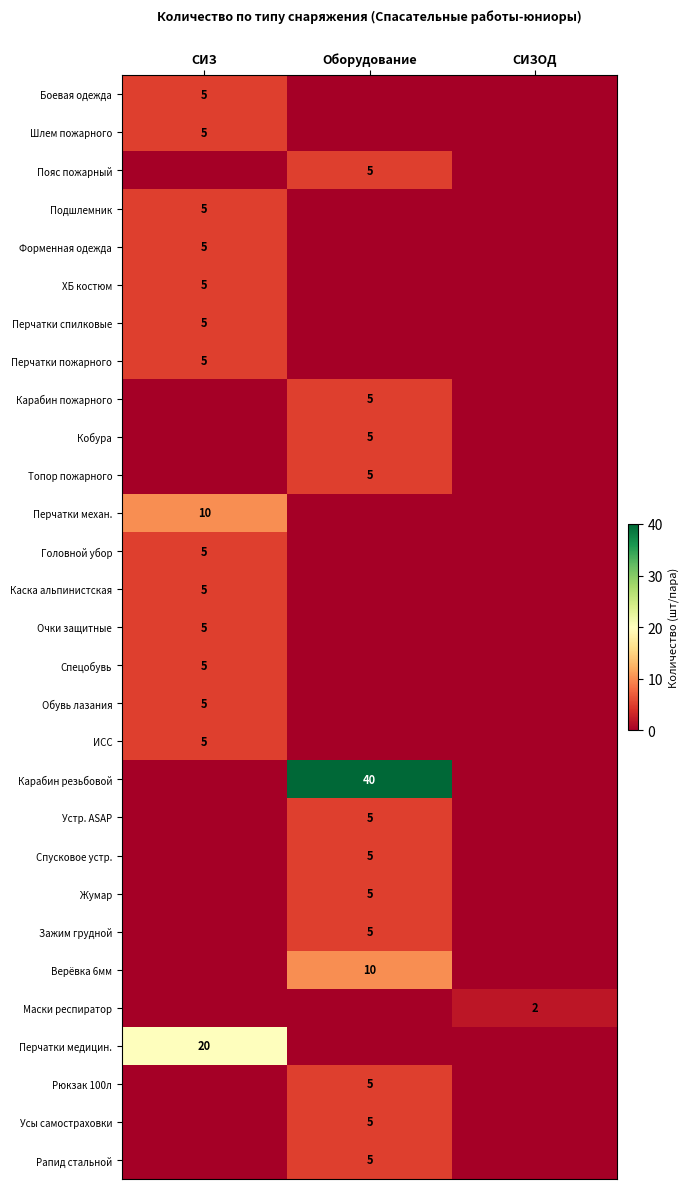

What is the difference between the highest and lowest values at Оборудование?

40